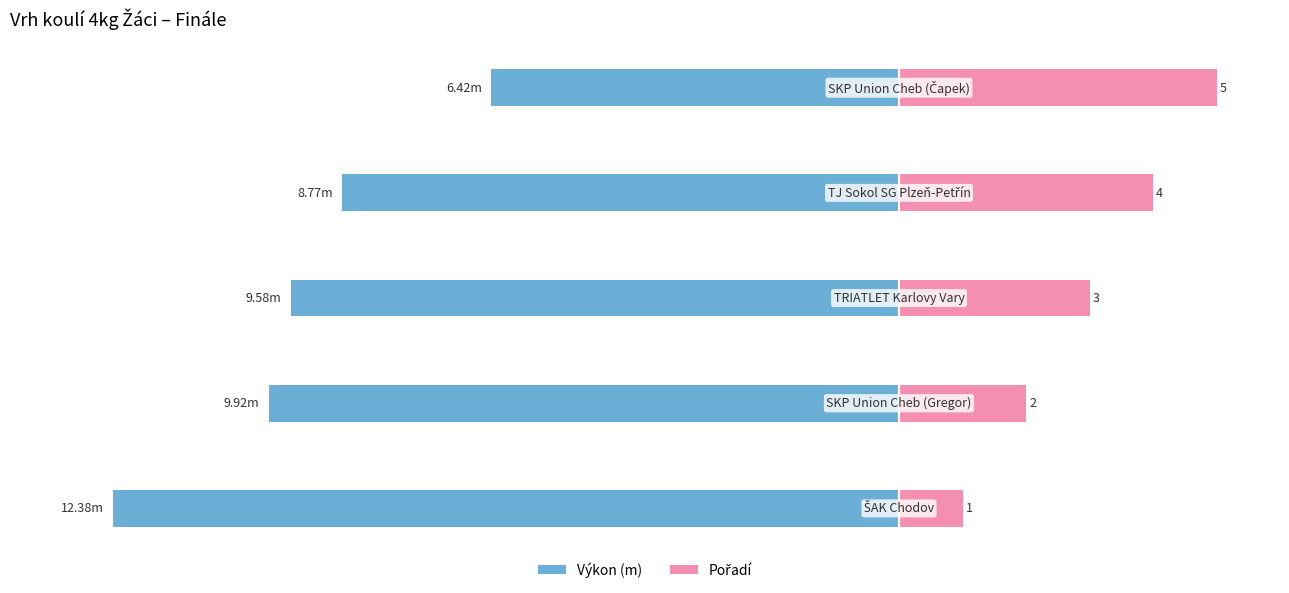

What is the value of the Pořadí bar at the 1st from the left?

1.0